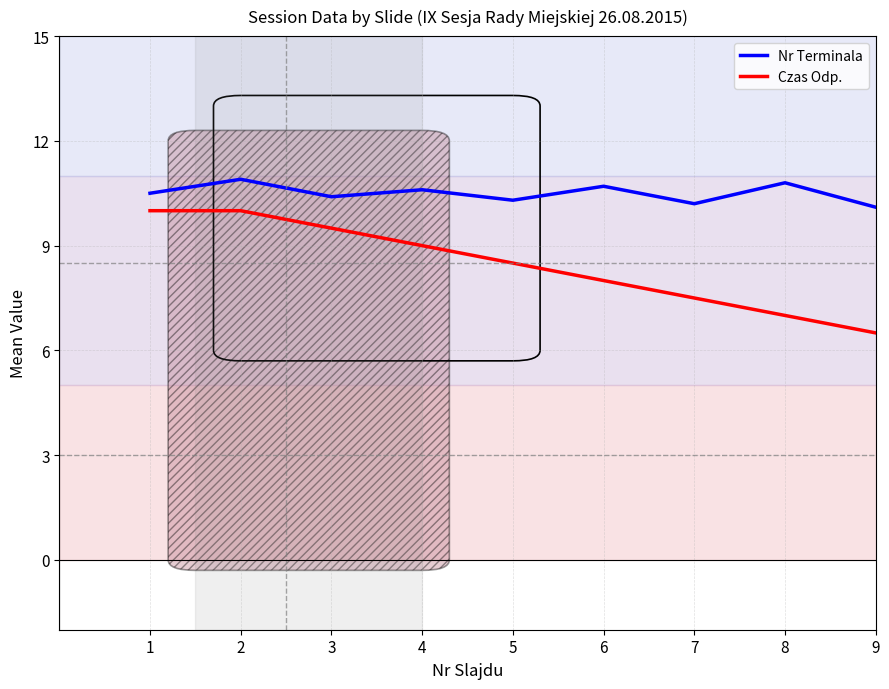

True or false: Czas Odp. and Nr Terminala cross at least once.

False